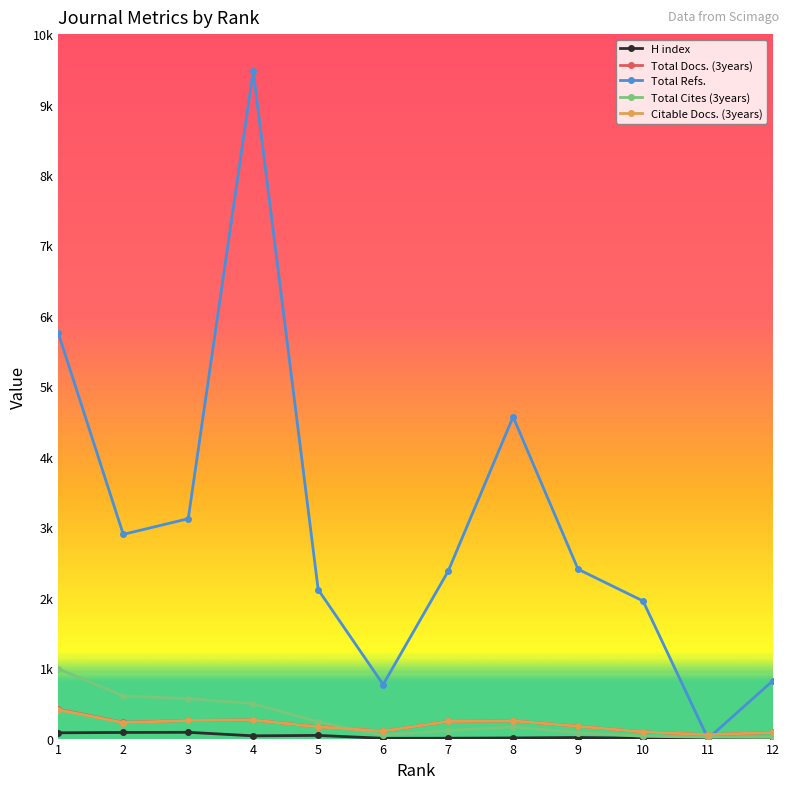

What is the value of the Total Refs. point at the 12th from the left?

823